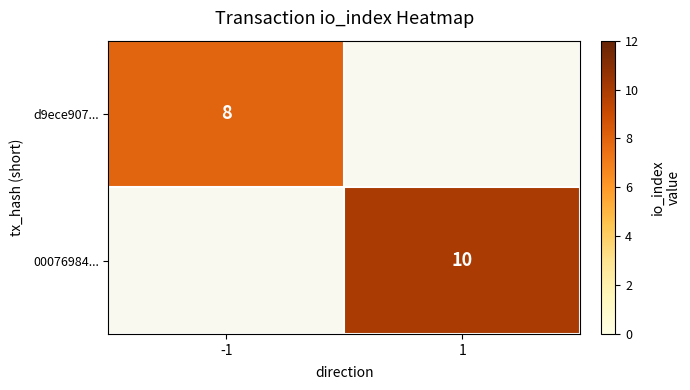

Is the value of 00076984... at 1 greater than the value of d9ece907... at -1?

Yes